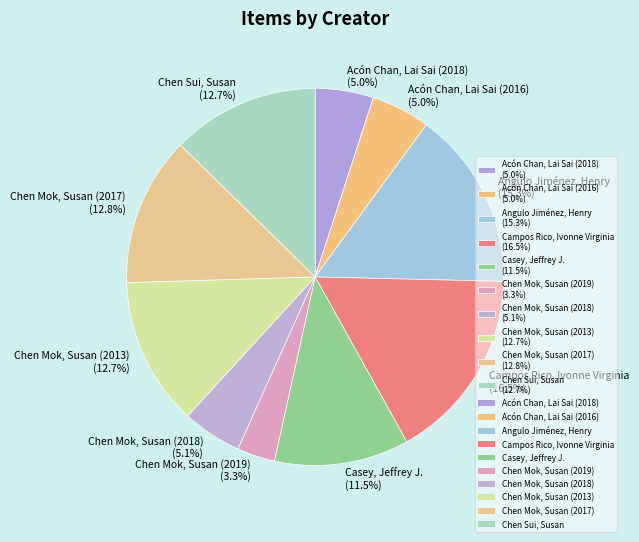

What percentage is the Chen Mok, Susan (2018) slice, to the nearest percent?

5%